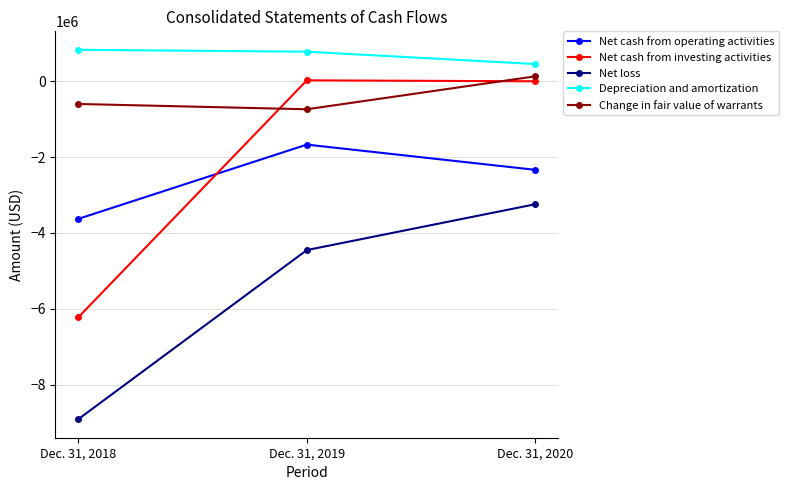

At Dec. 31, 2018, list the series in order from largest to smallest.

Depreciation and amortization, Change in fair value of warrants, Net cash from operating activities, Net cash from investing activities, Net loss